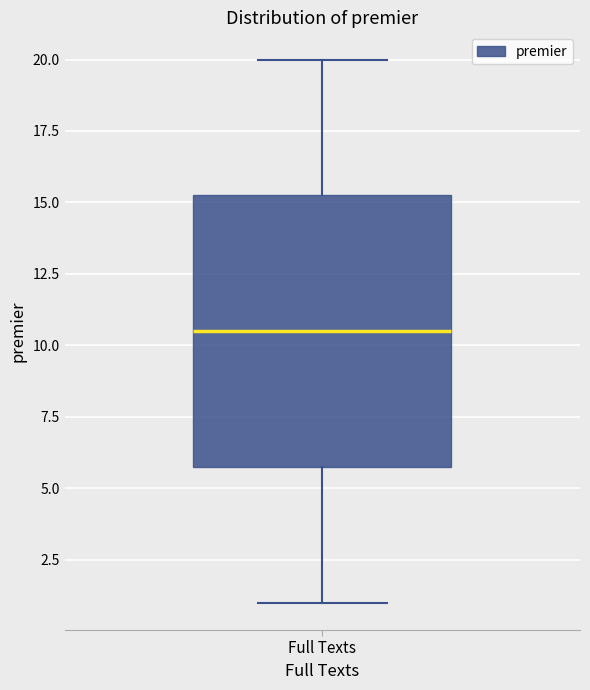

Transcribe this box plot: give where the median line is, the range the box spans, and where the two whiskers end, as read against the y-axis. The values are not printed on the chart, so give them approximately, as read against the axis.

median 10.5, box 6.0 to 15.5, whiskers 1.0 to 20.0